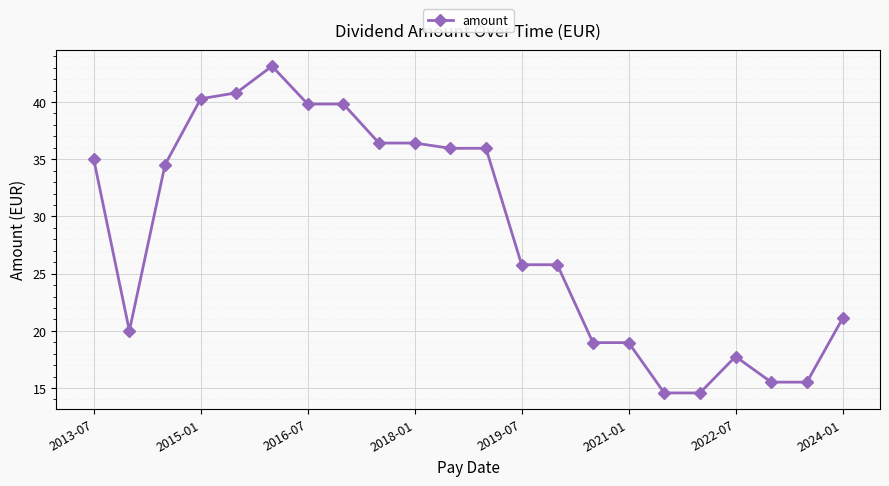

What is the smallest value displayed?

14.6